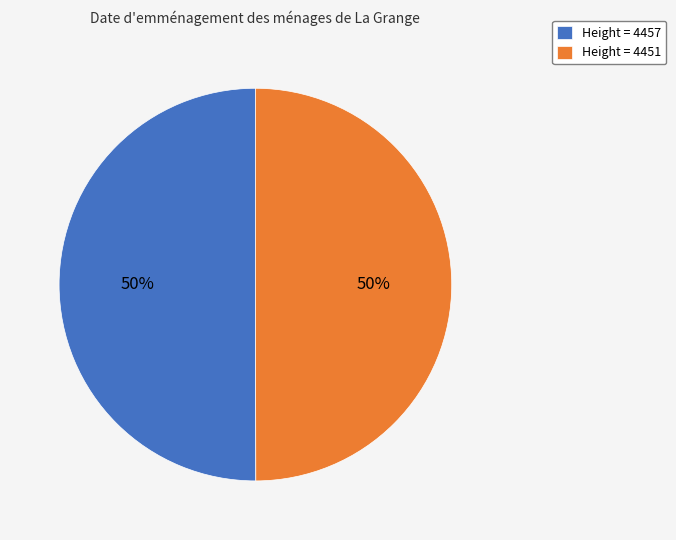

What is the ratio of the value at Height = 4451 to the value at Height = 4457?

1.0